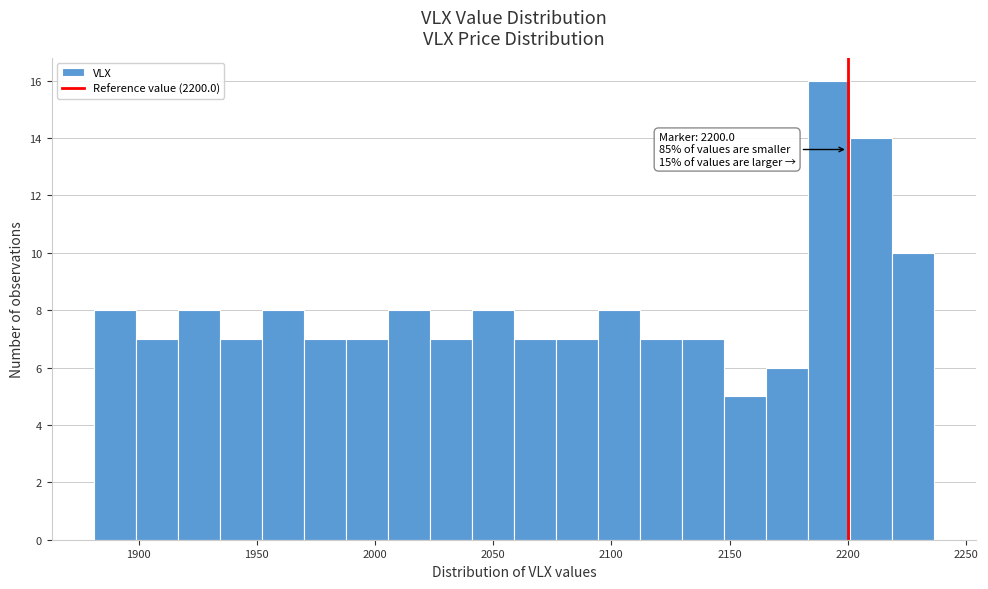

Around what value on the x-axis is the tallest bar? Give the approximate position of its centre, as read against the axis.

2190